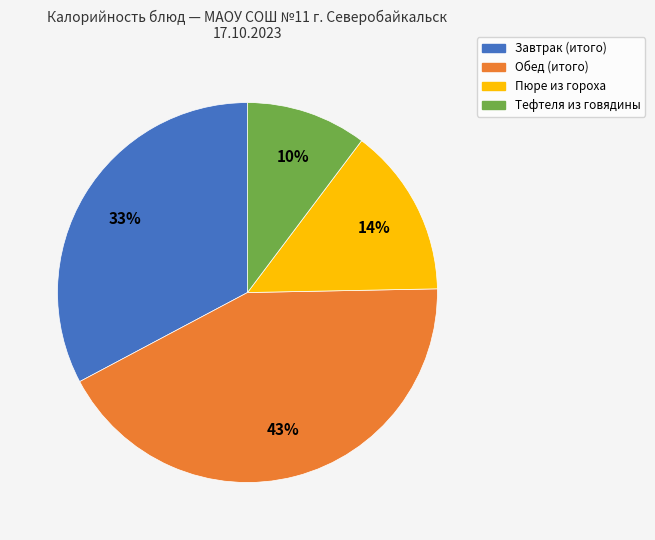

Is it true that Обед (итого) is 33% of the pie?

False